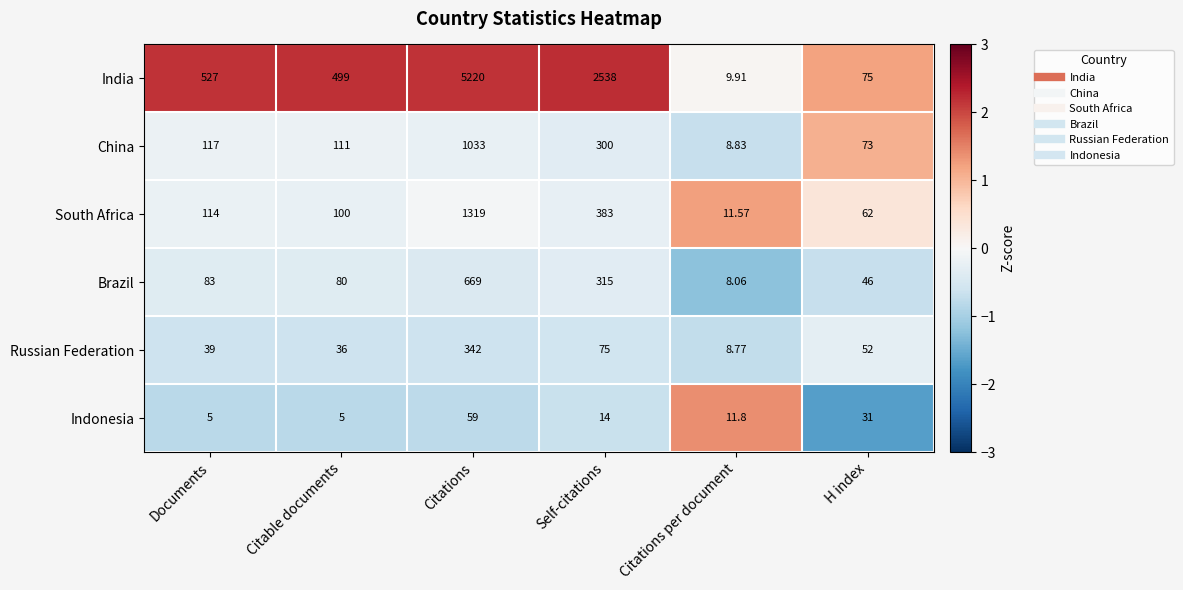

Is the value of Indonesia at Citable documents greater than the value of India at Citations per document?

No